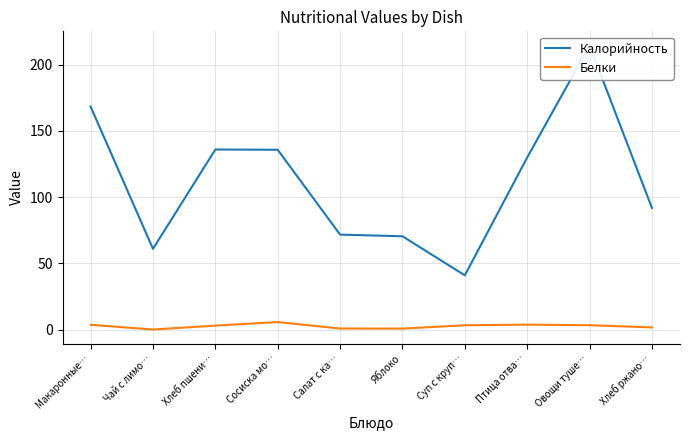

True or false: Калорийность and Белки cross at least once.

False